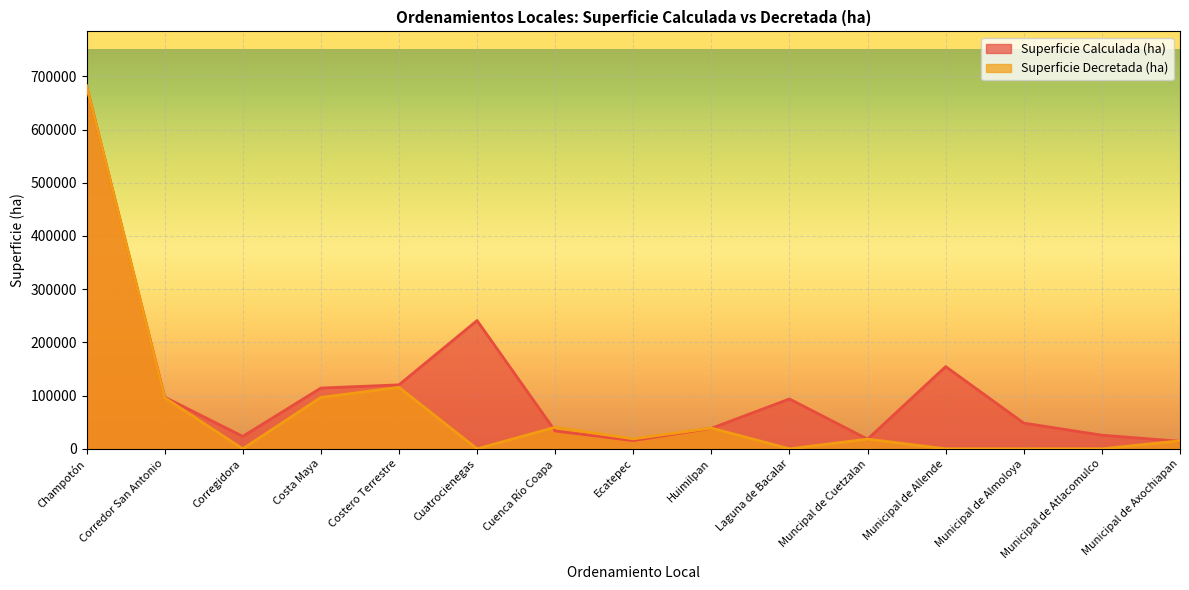

What is the label of the 2nd point from the left?

Corredor San Antonio